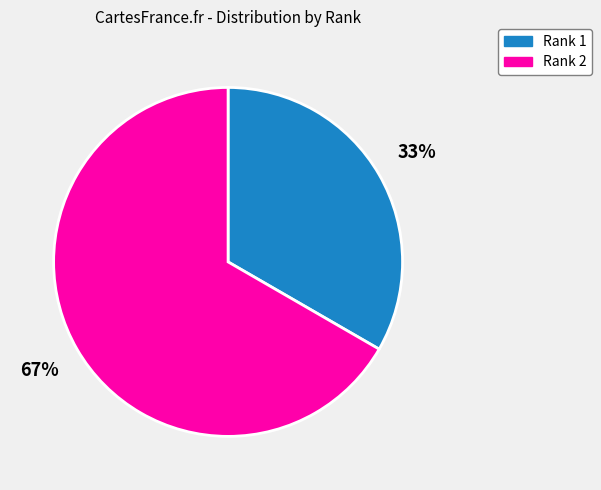

Is there any slice that represents more than half of the pie?

Yes